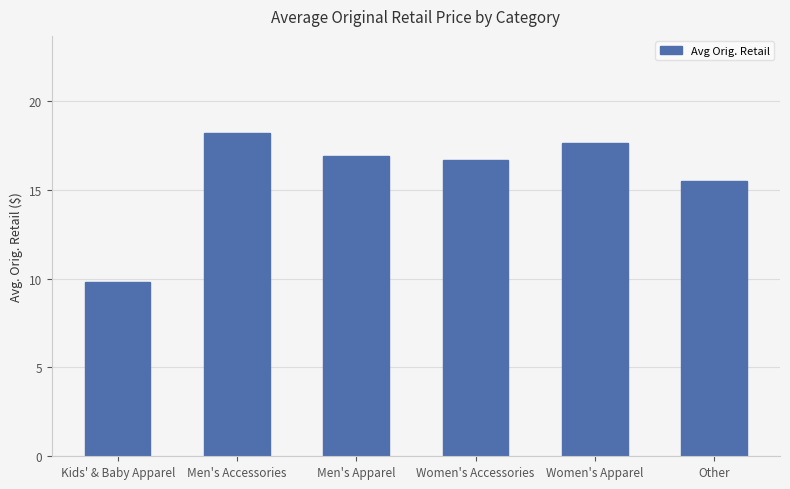

Reading left to right, extract all data points from this chart.

9.8	18.2	16.9	16.7	17.6	15.5